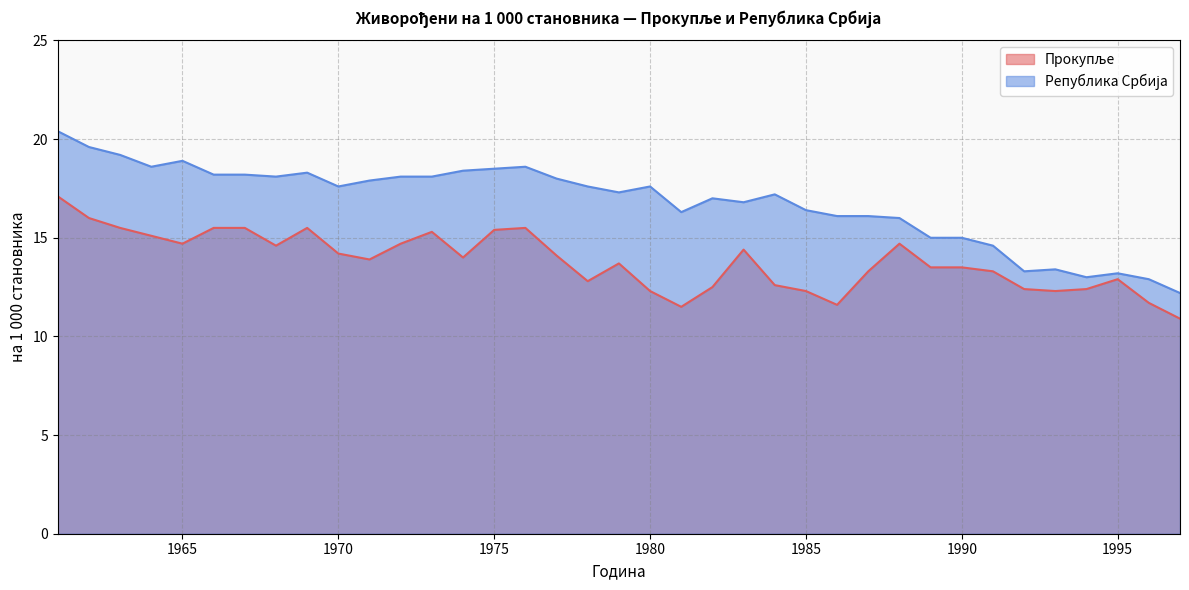

Rank the series at 1985 from highest to lowest value.

Република Србија, Прокупље